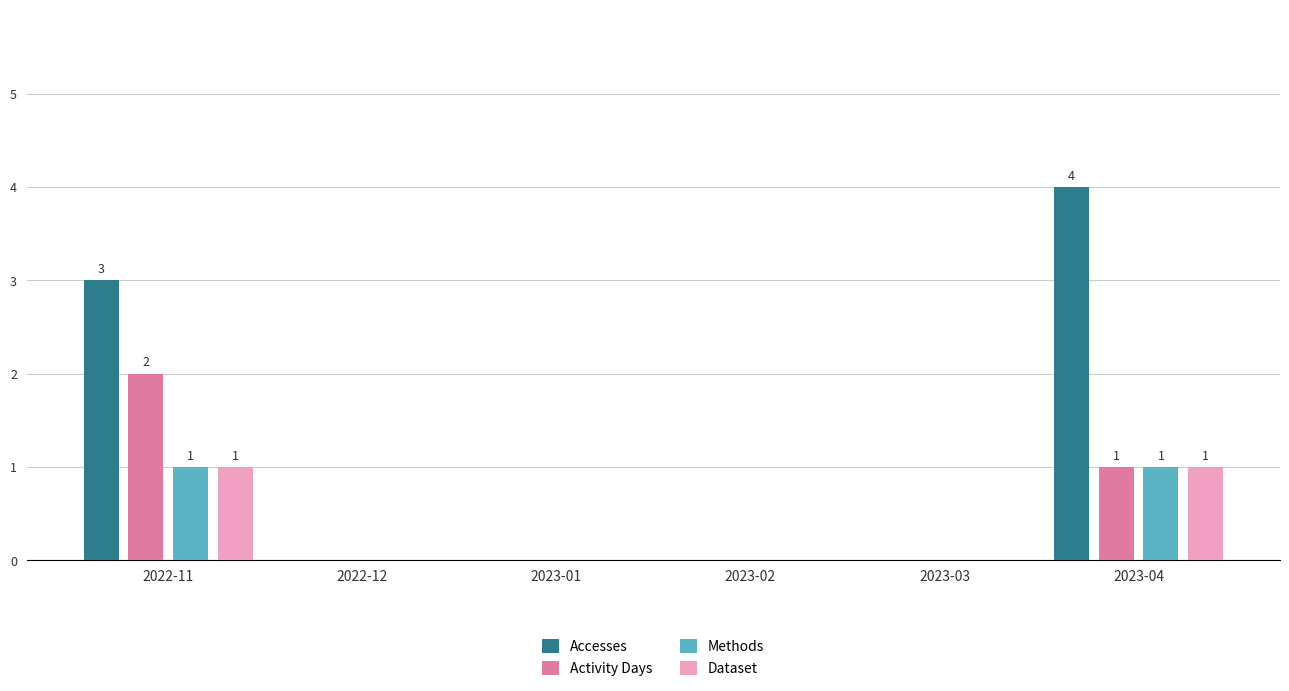

Is it true that Dataset equals 0 at 2023-01?

True